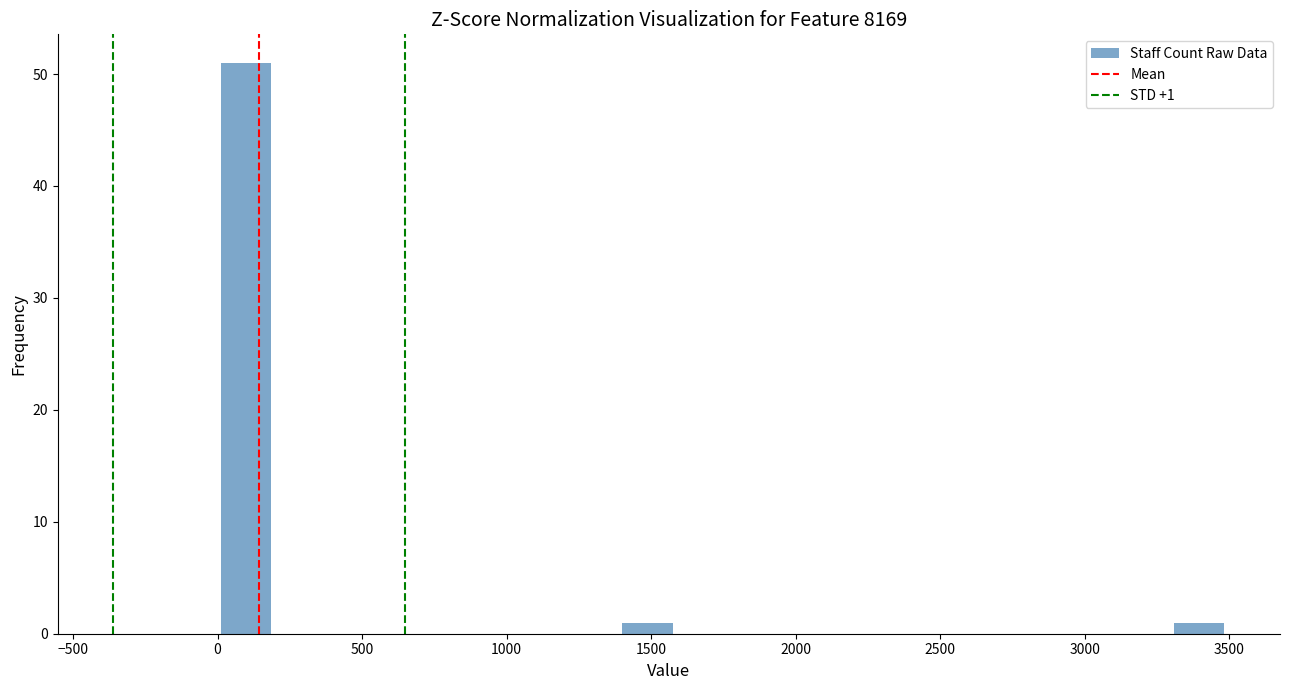

Around what value on the x-axis is the tallest bar? Give the approximate position of its centre, as read against the axis.

100